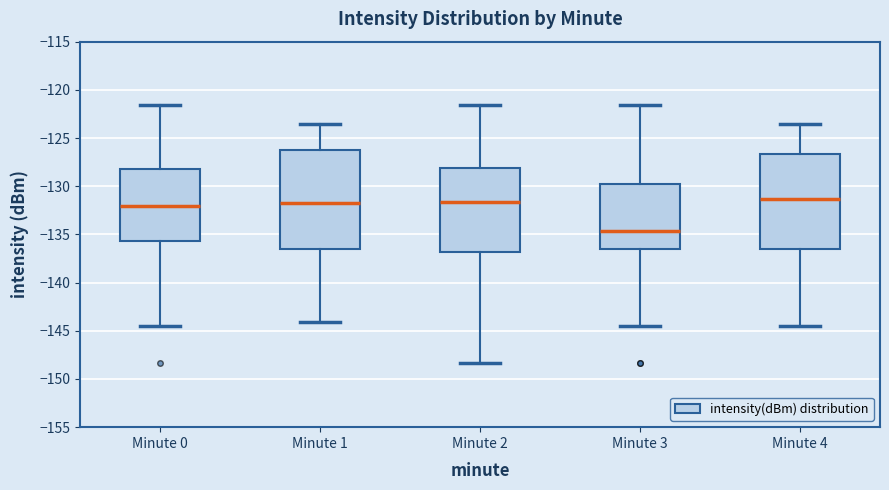

Reading left to right, read every box against the y-axis: the position of its median line, the range the box covers, and the ends of its whiskers. The values are not printed on the chart, so give them approximately, as read against the axis.

Minute 0: median -132.0, box -135.5 to -128.0, whiskers -144.5 to -121.5
Minute 1: median -132.0, box -136.5 to -126.0, whiskers -144.0 to -123.5
Minute 2: median -131.5, box -137.0 to -128.0, whiskers -148.5 to -121.5
Minute 3: median -134.5, box -136.5 to -130.0, whiskers -144.5 to -121.5
Minute 4: median -131.5, box -136.5 to -126.5, whiskers -144.5 to -123.5